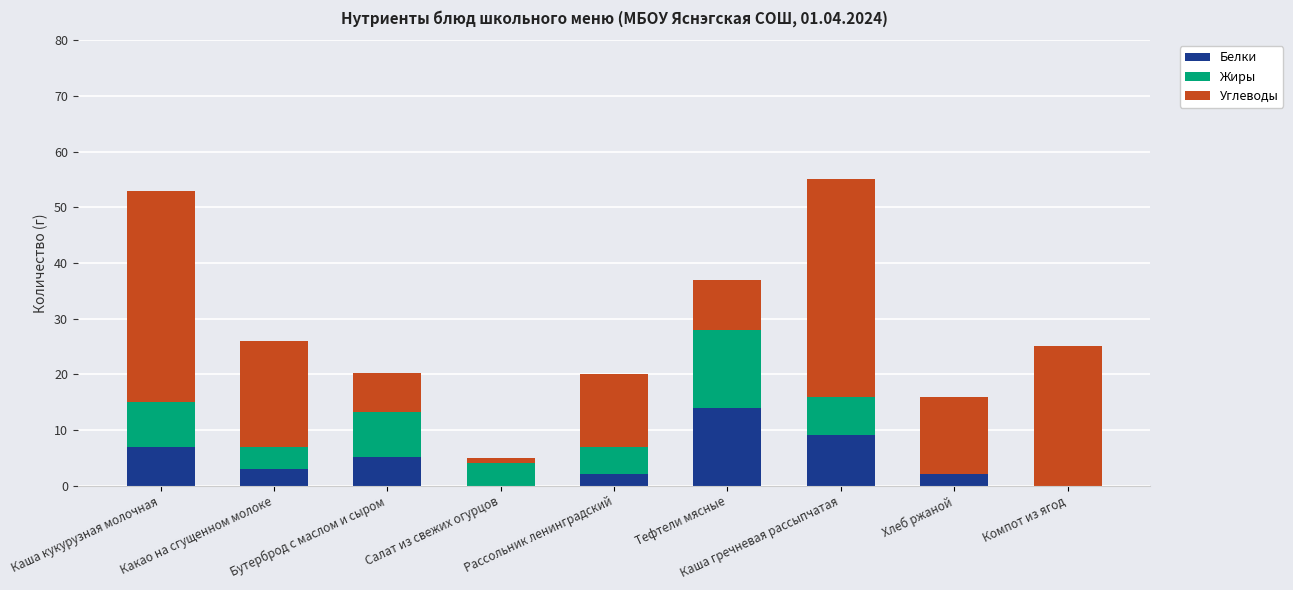

What is the sum of all Белки values?

42.2